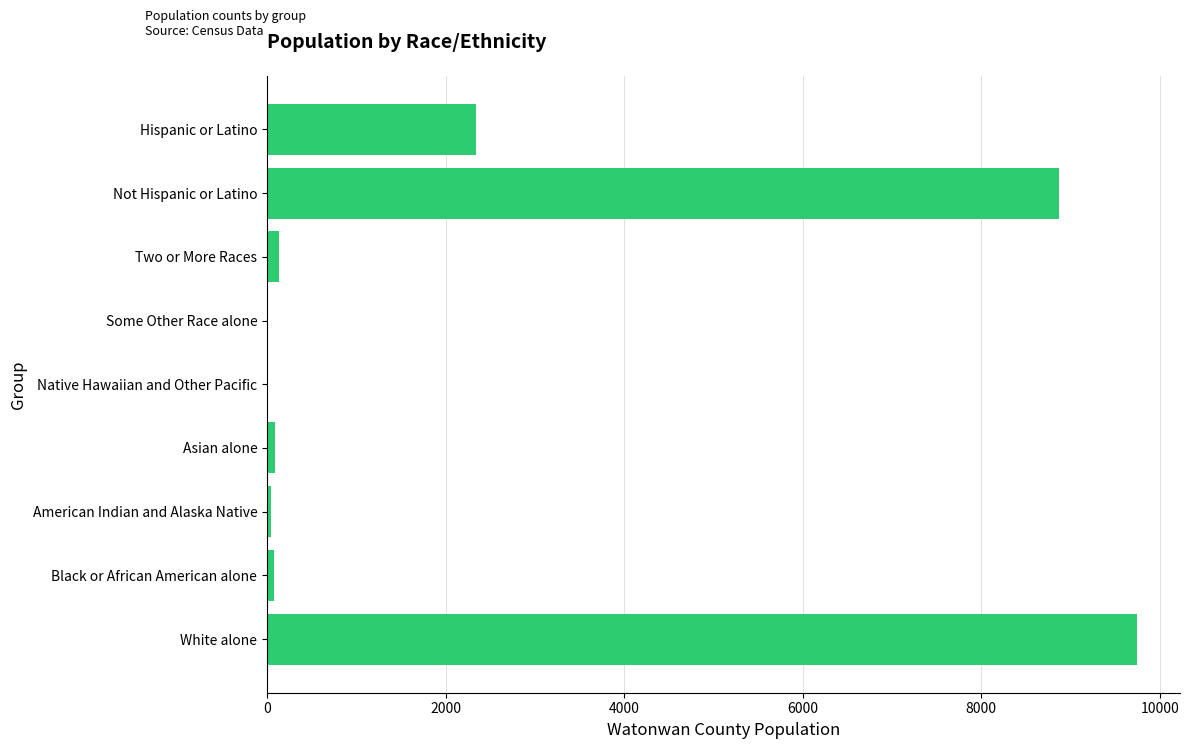

Which has a higher value, Native Hawaiian and Other Pacific or Hispanic or Latino?

Hispanic or Latino